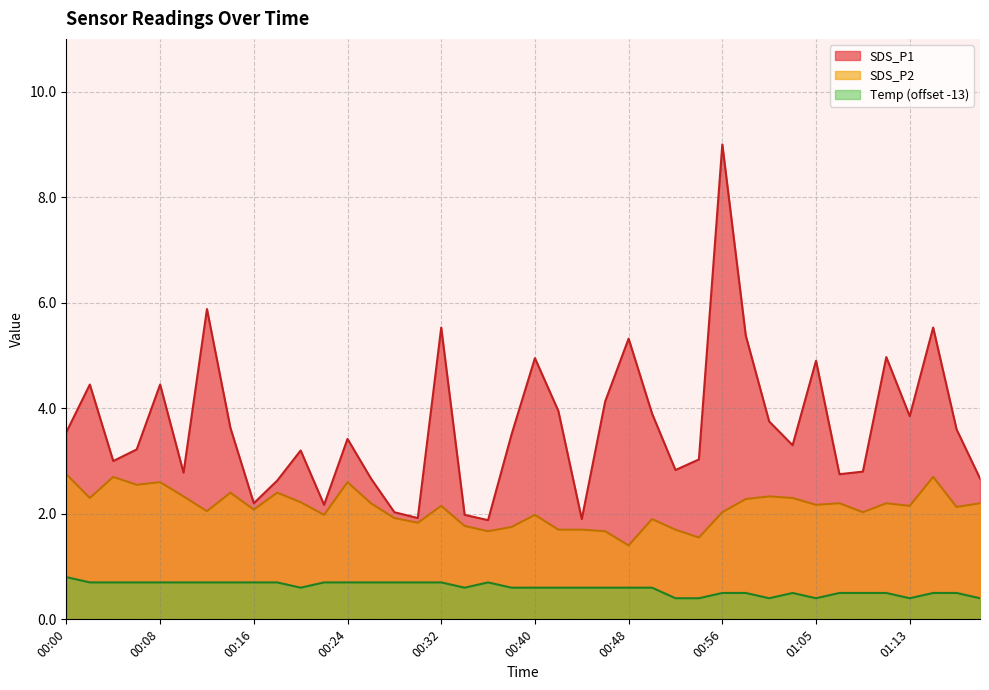

Between 01:13 and 00:16, which is larger?

01:13